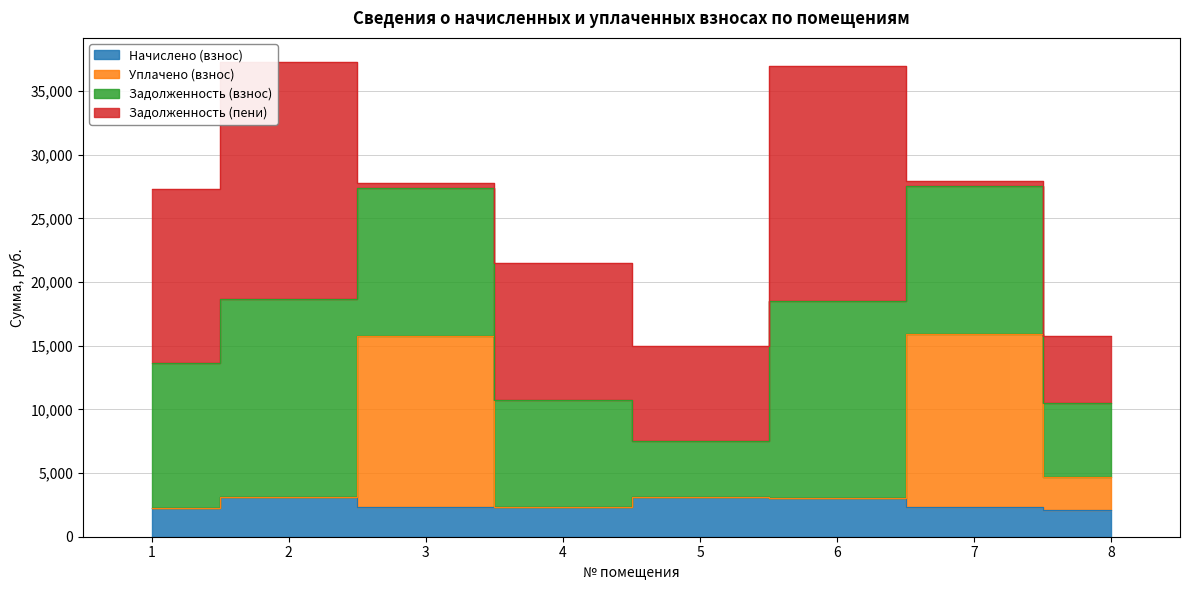

Where is the first local minimum for Уплачено (взнос)?

4